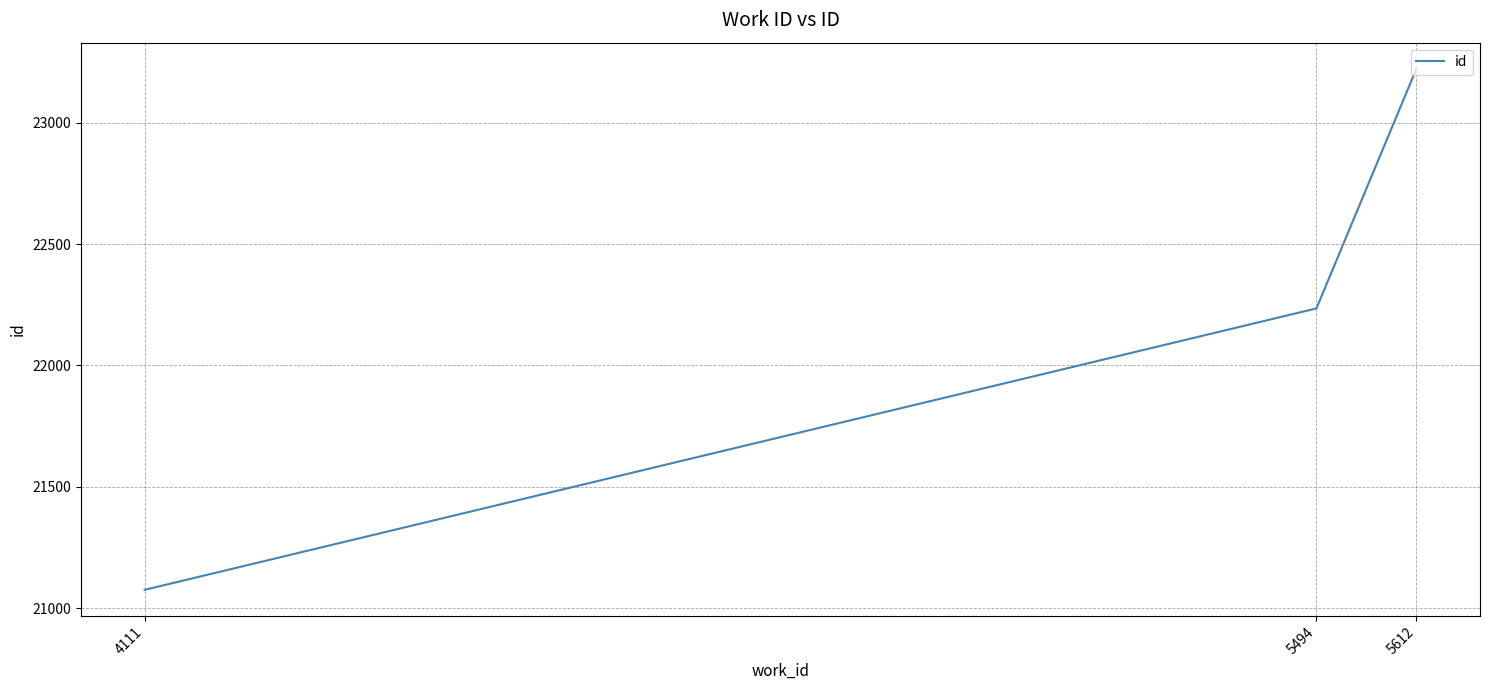

Where is the data nearest to the value 22149?

5494